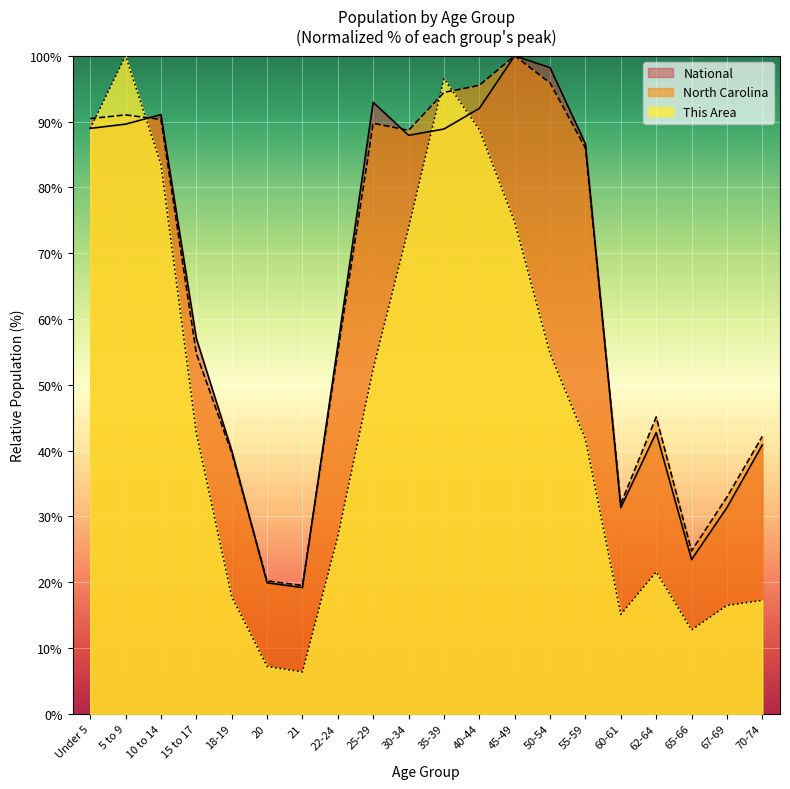

What is the total value across all series at 22-24?

137.9